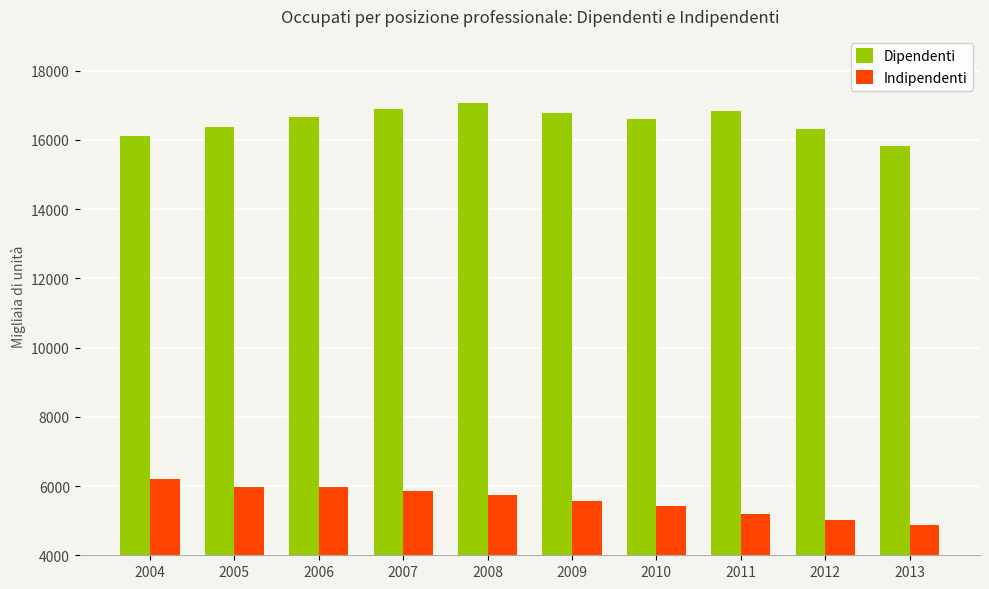

Which category has the highest value in the Dipendenti series?

2008